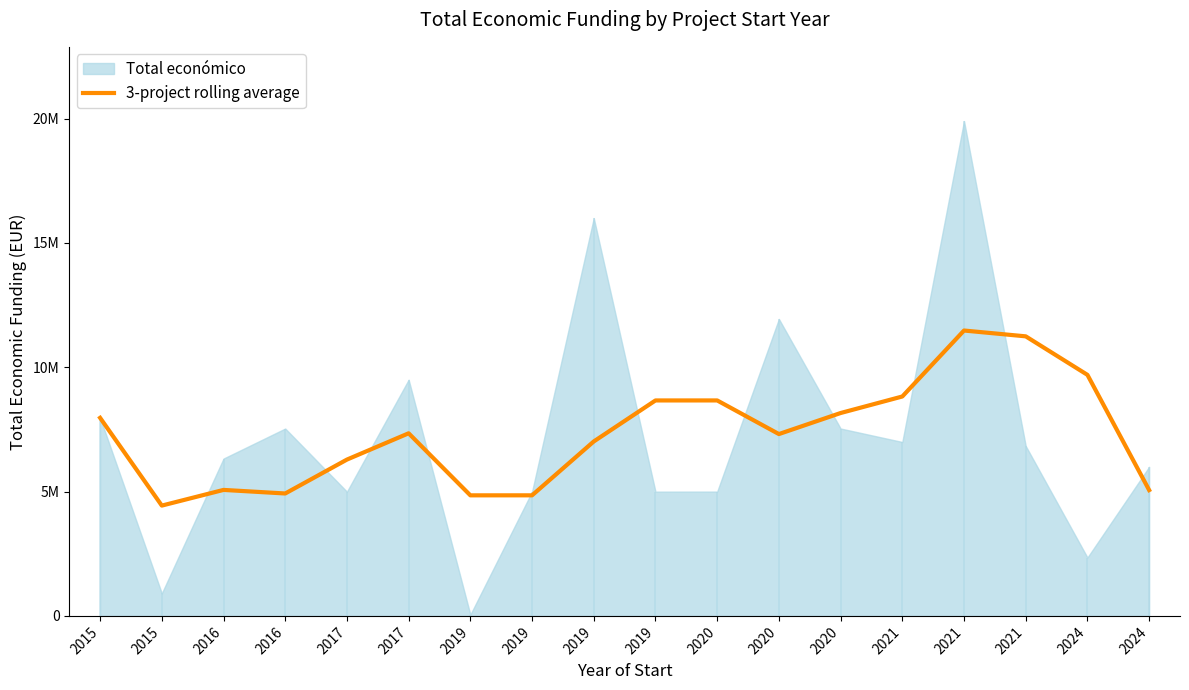

The value at 2020 is 13920639.7. True or false?

False